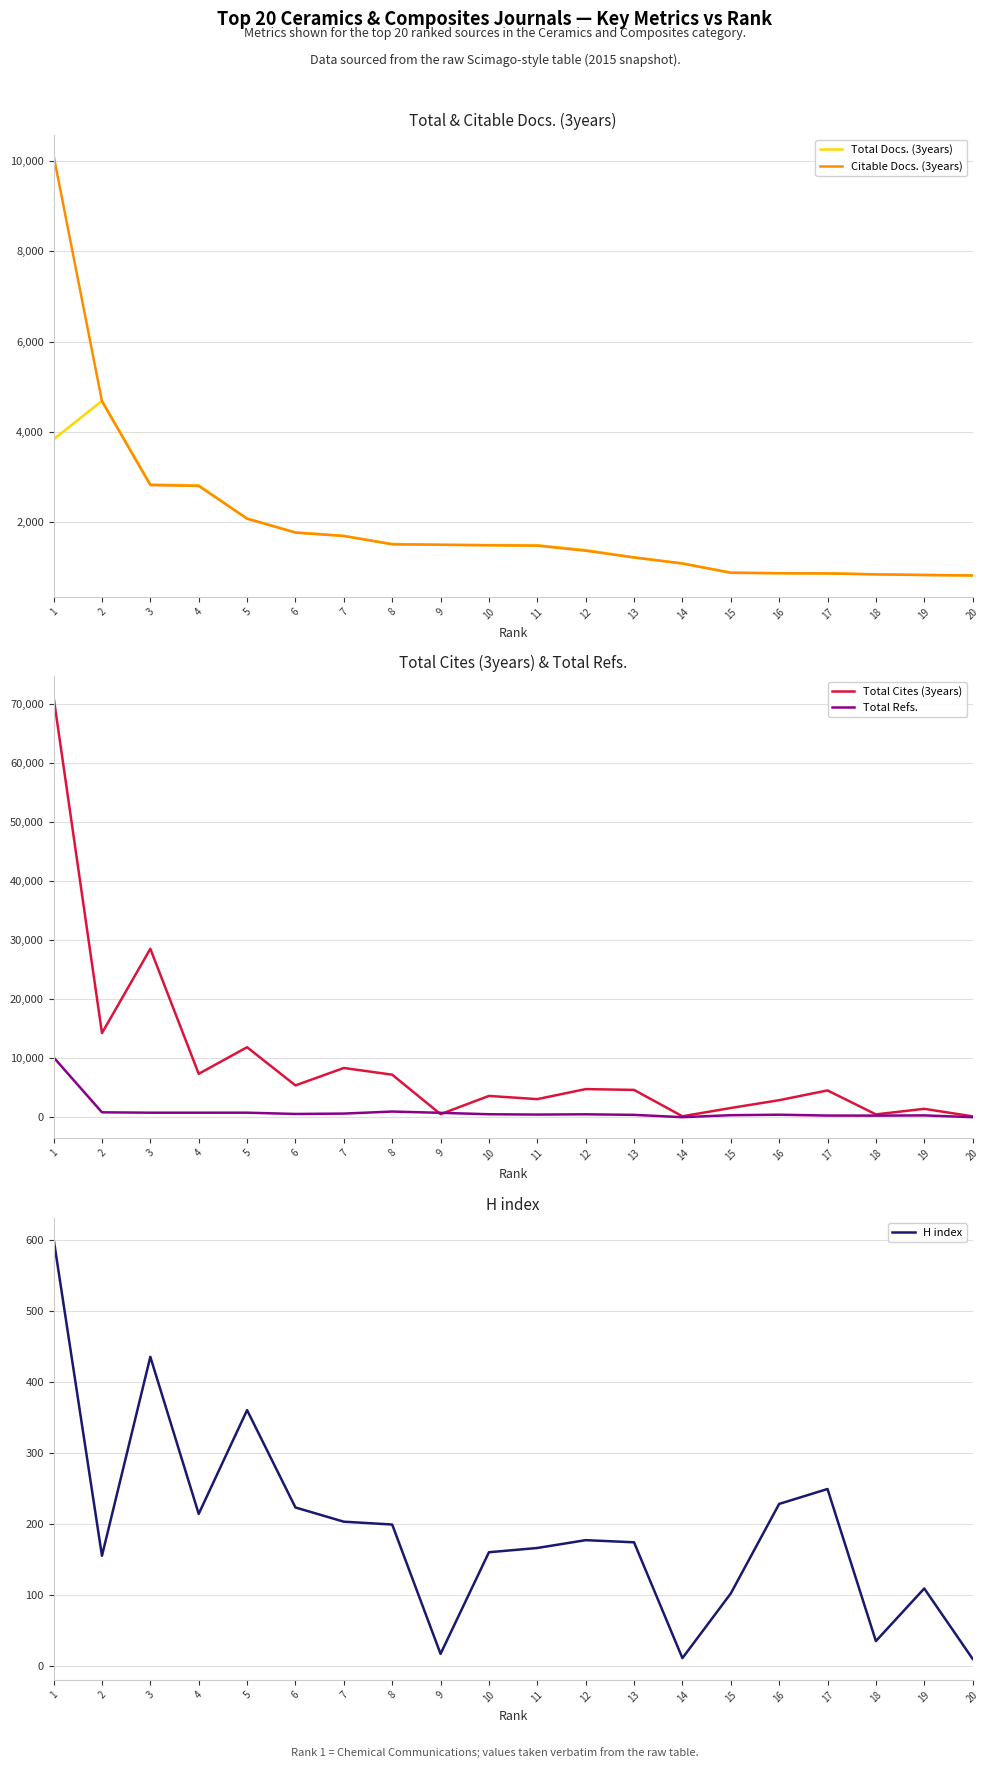

How many lines are shown in the chart?

5